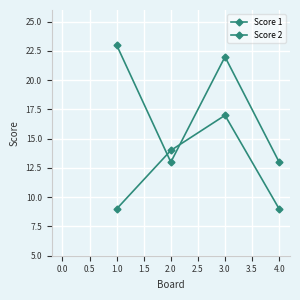

How many data points in Score 1 are less than 22?

2